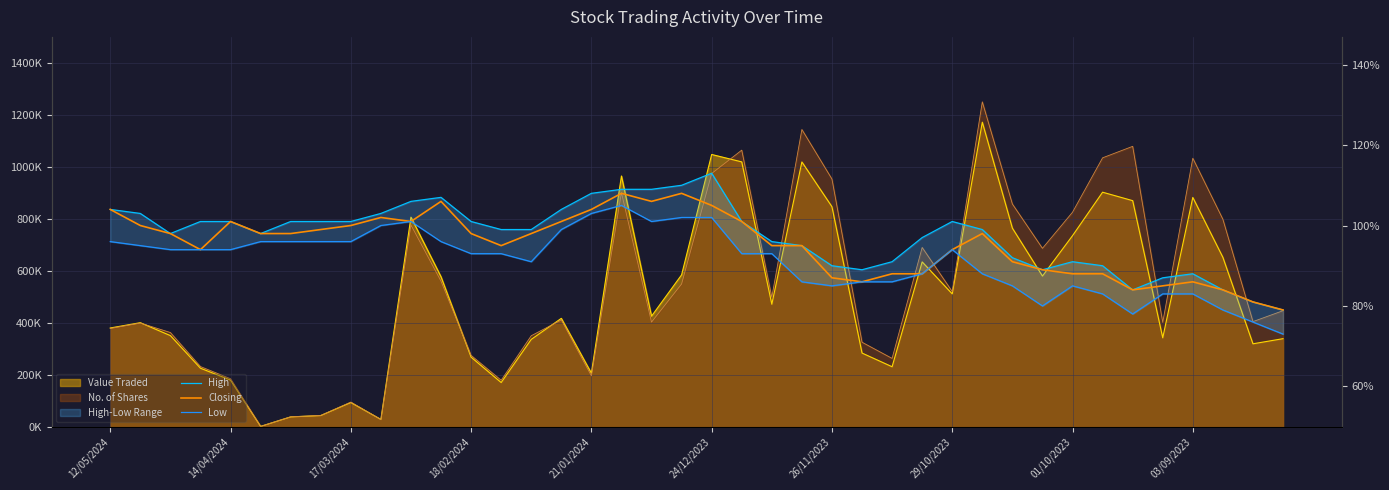

Rank the series by their average value, from lowest to highest.

Low, Closing, High